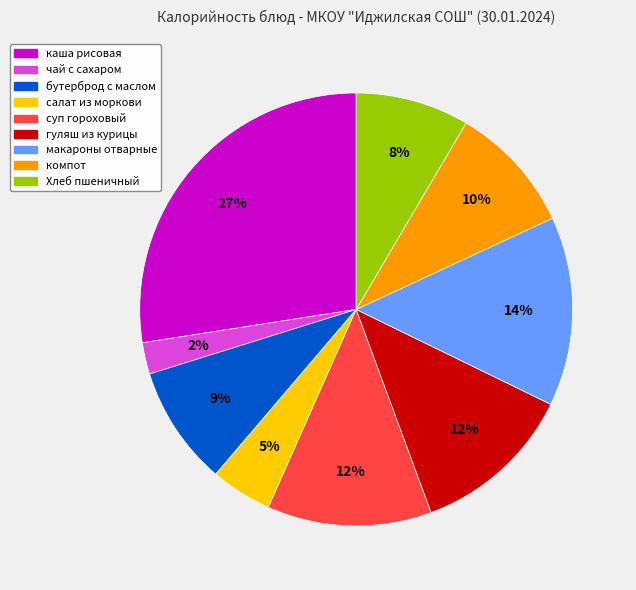

What is the largest slice in the pie chart?

каша рисовая